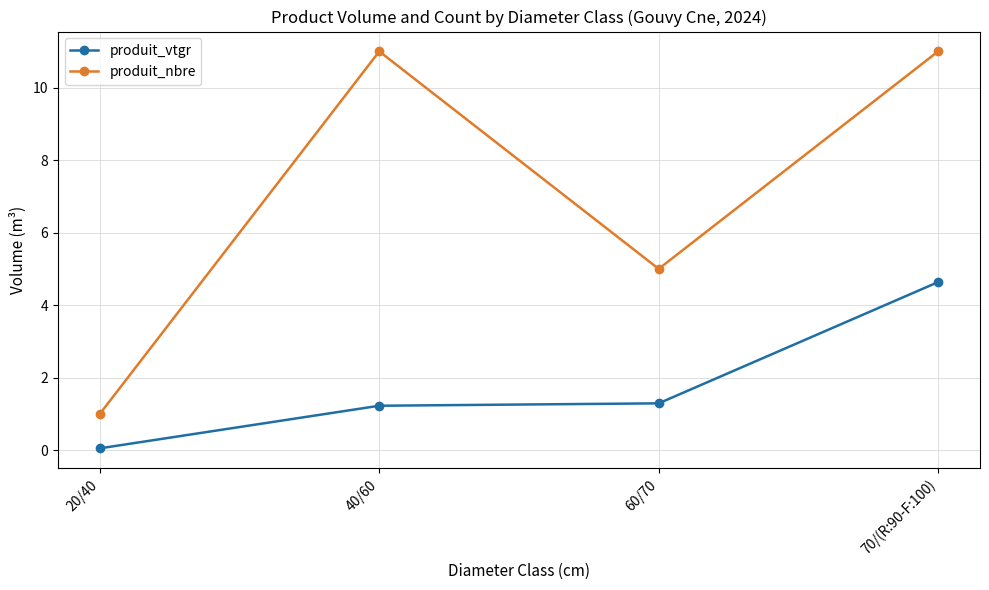

List the series in order of their overall mean, lowest first.

produit_vtgr, produit_nbre